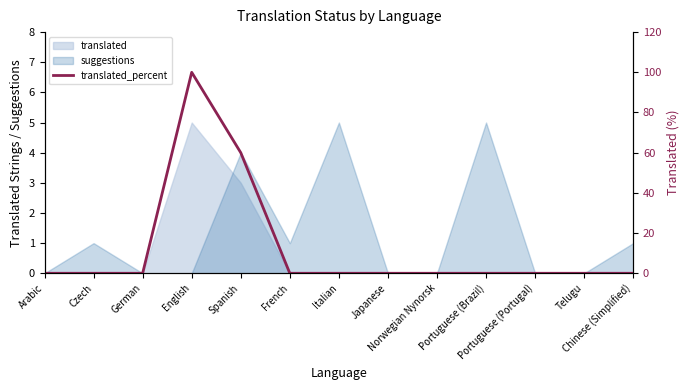

Reading left to right, extract all data points from this chart.

Arabic=0	Czech=0	German=0	English=100	Spanish=60	French=0	Italian=0	Japanese=0	Norwegian Nynorsk=0	Portuguese (Brazil)=0	Portuguese (Portugal)=0	Telugu=0	Chinese (Simplified)=0